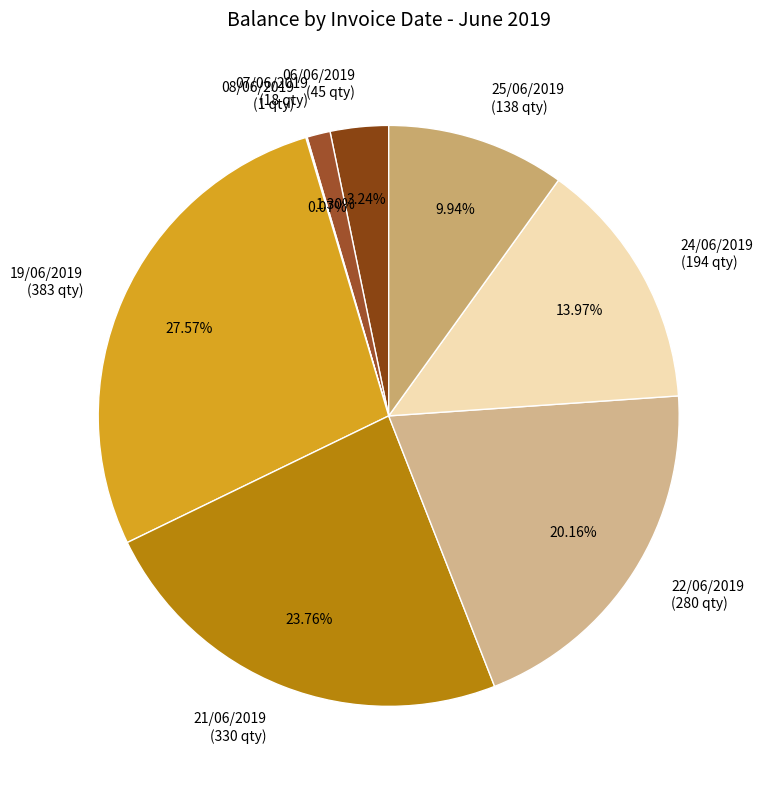

Is the sum of 07/06/2019 (18 qty) and 21/06/2019 (330 qty) greater than half?

No